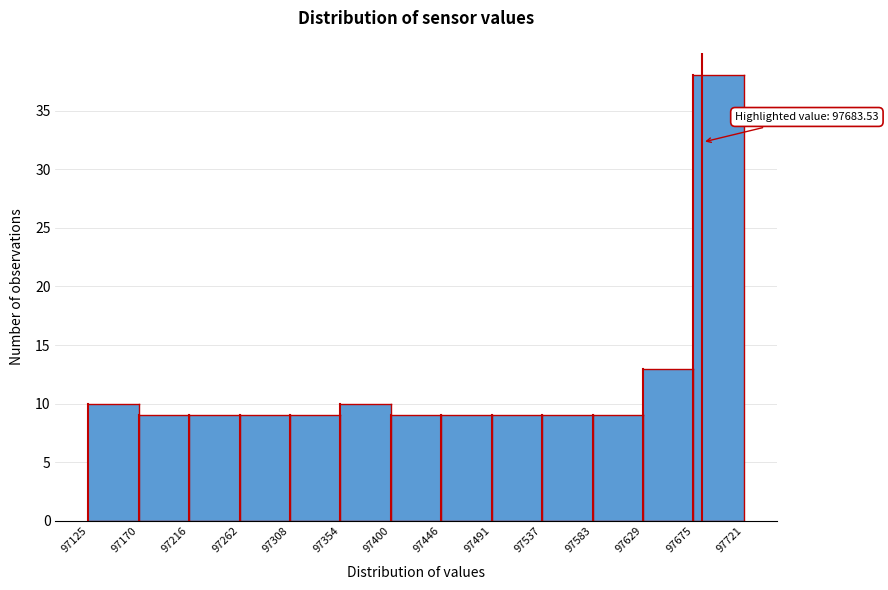

Over which range of the x-axis is the bar tallest?

97675 to 97721